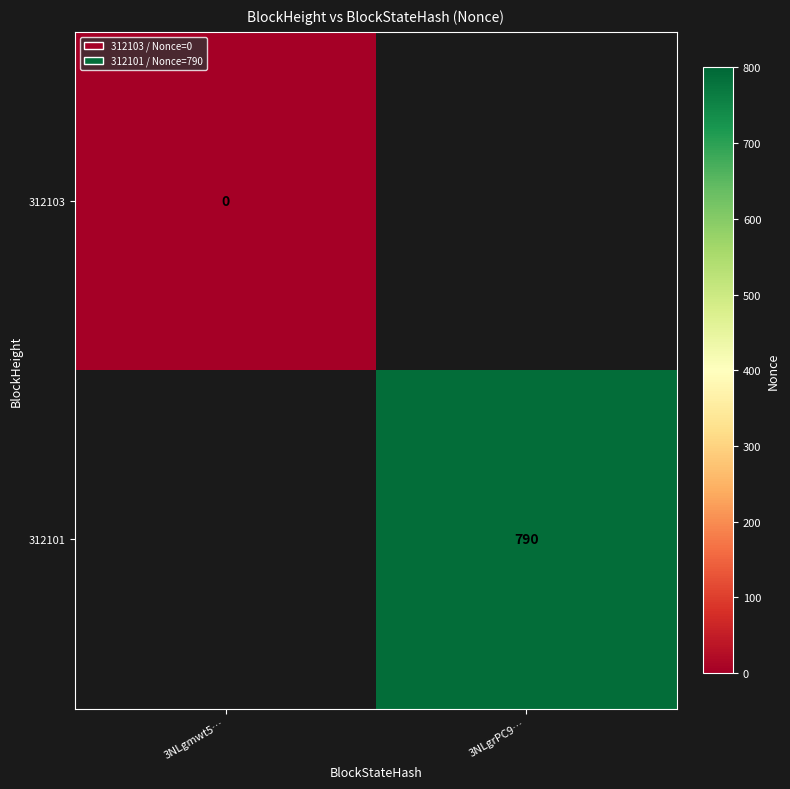

True or false: 312101 has a value of 790 at 3NLgrPC9….

True